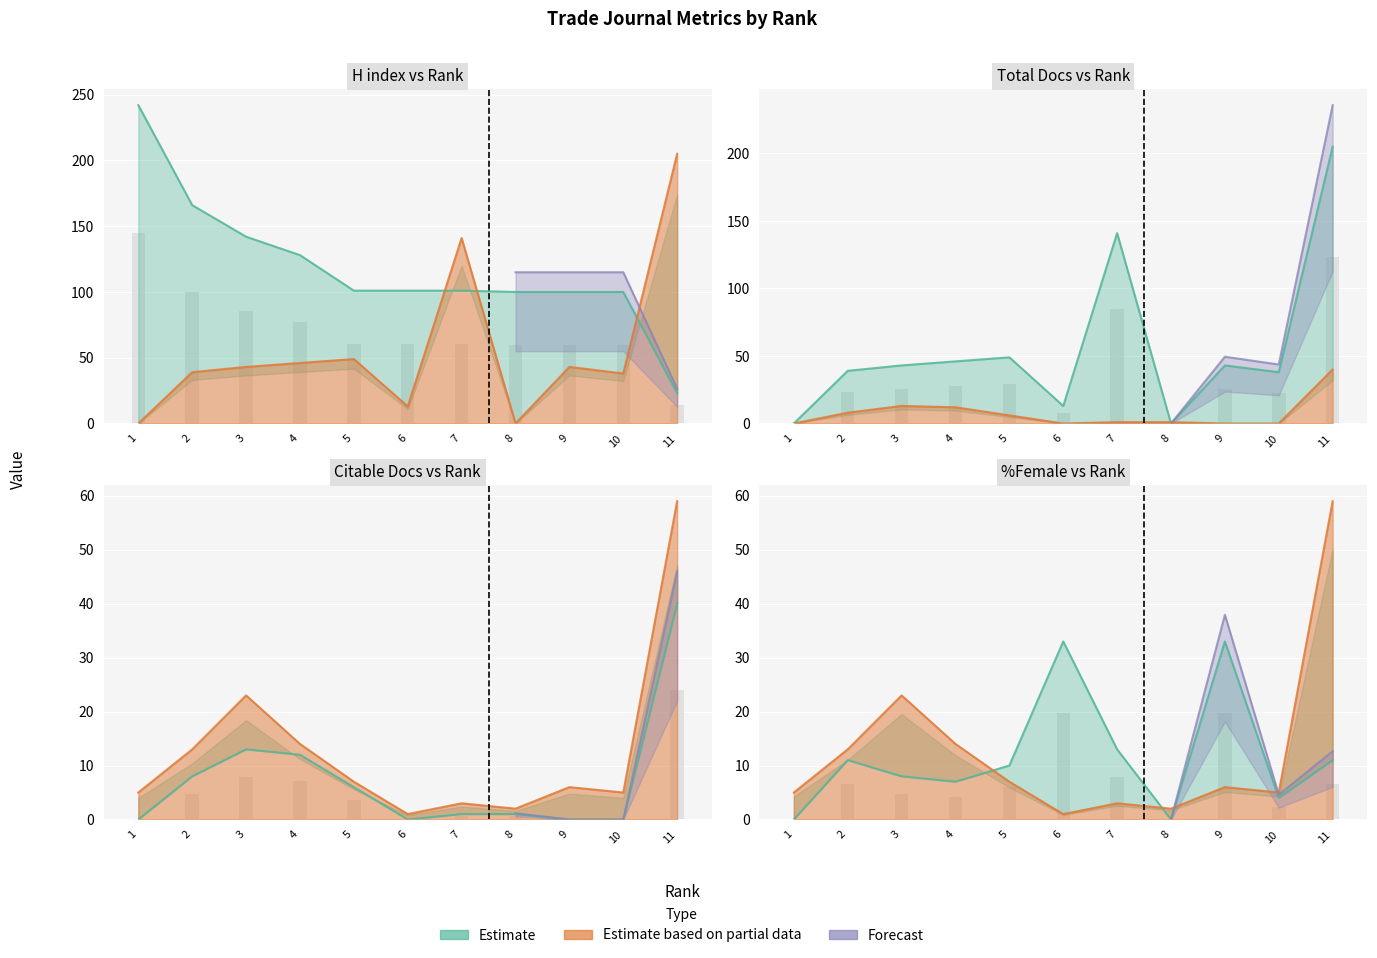

The value of Total Docs. (2003) at 1 is 3. True or false?

False